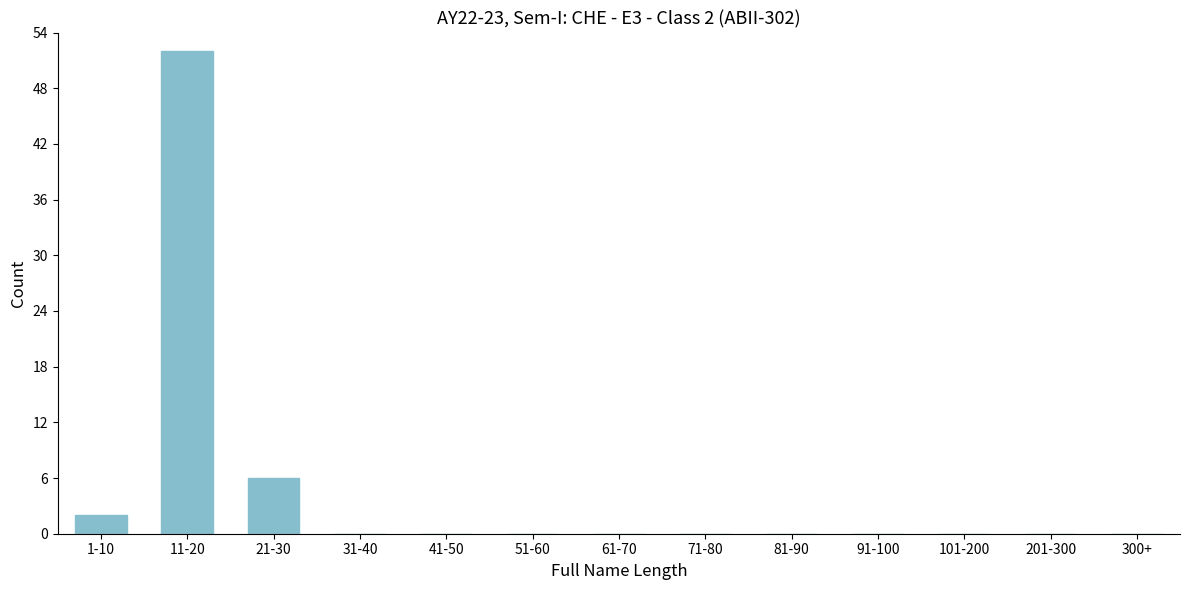

Reading left to right, list all the values displayed in this chart.

1-10=2	11-20=52	21-30=6	31-40=0	41-50=0	51-60=0	61-70=0	71-80=0	81-90=0	91-100=0	101-200=0	201-300=0	300+=0